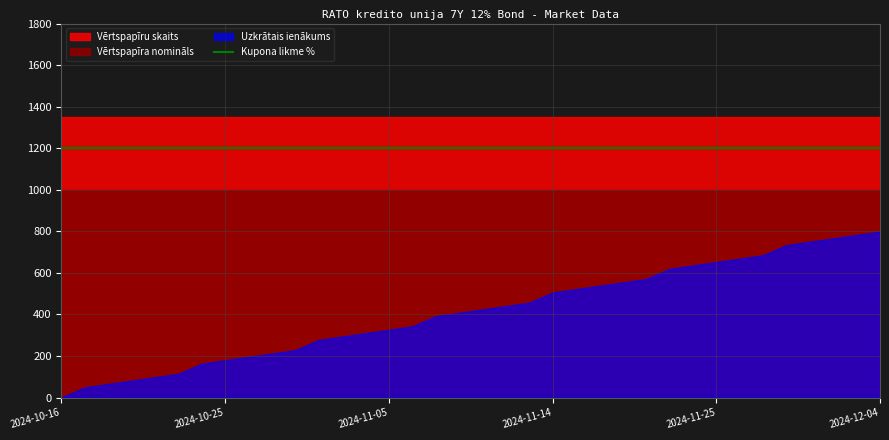

True or false: Vērtspapīra nomināls and Vērtspapīru skaits intersect in this chart.

False